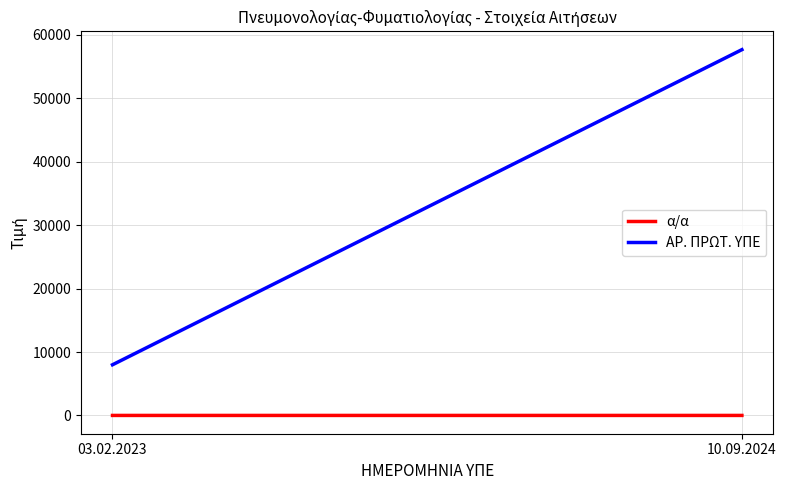

What is the average value of the α/α series?

2